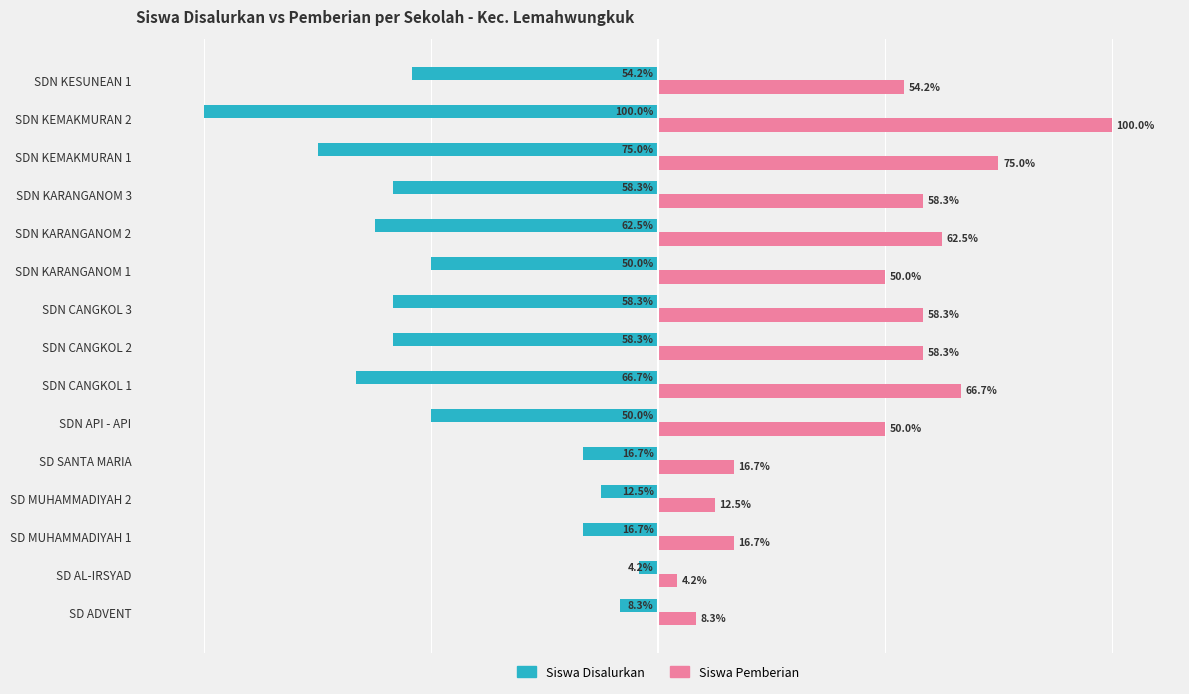

Which category has the highest value in the Siswa Pemberian series?

SDN KEMAKMURAN 2